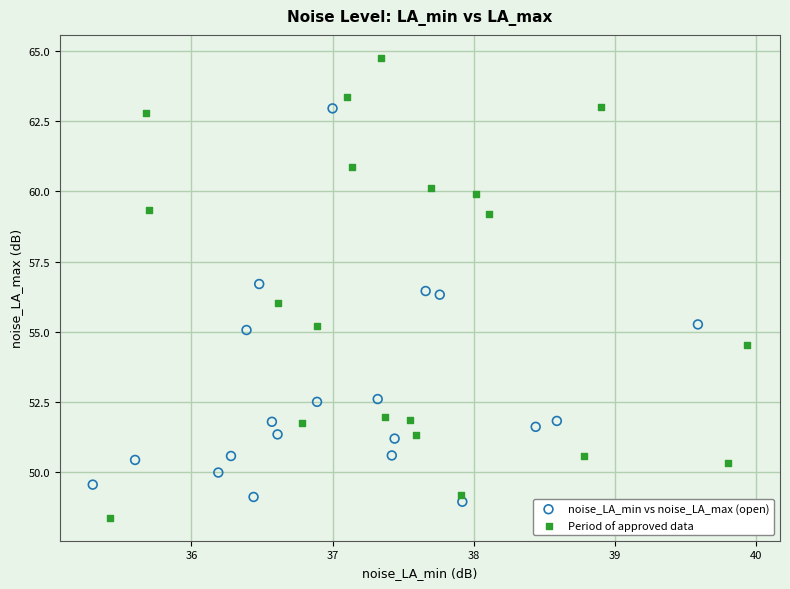

Which series contains the highest Y value?

Period of approved data